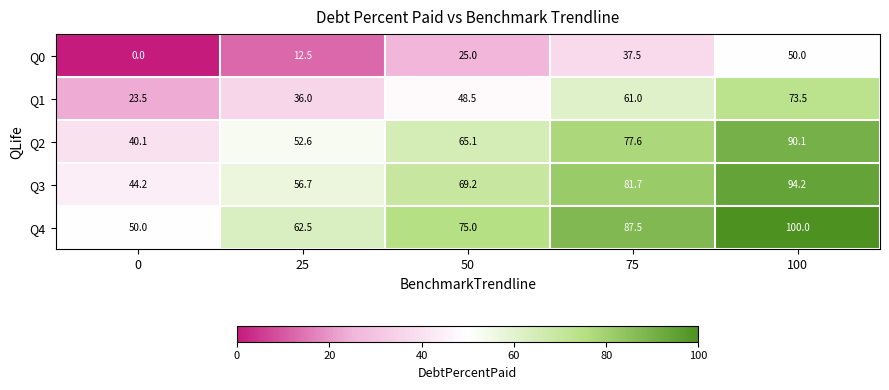

At how many categories does at least one series exceed 46?

5